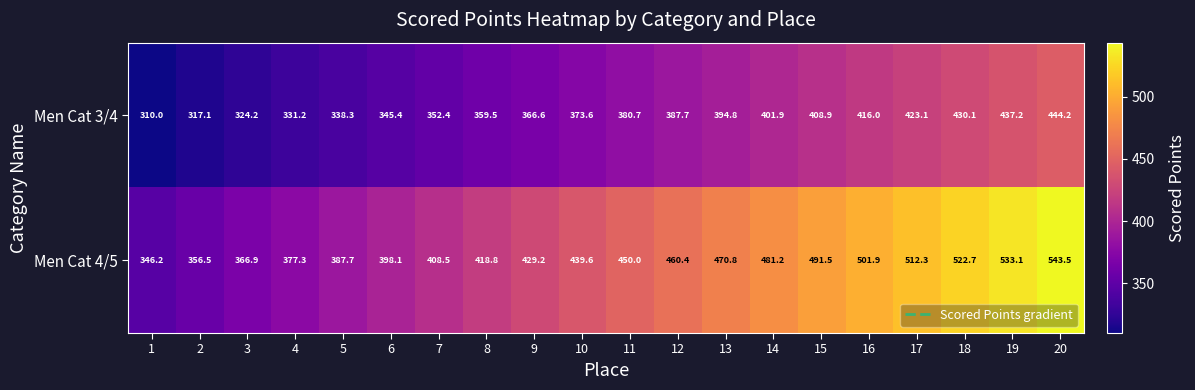

What is the minimum value for Men Cat 3/4?

310.0